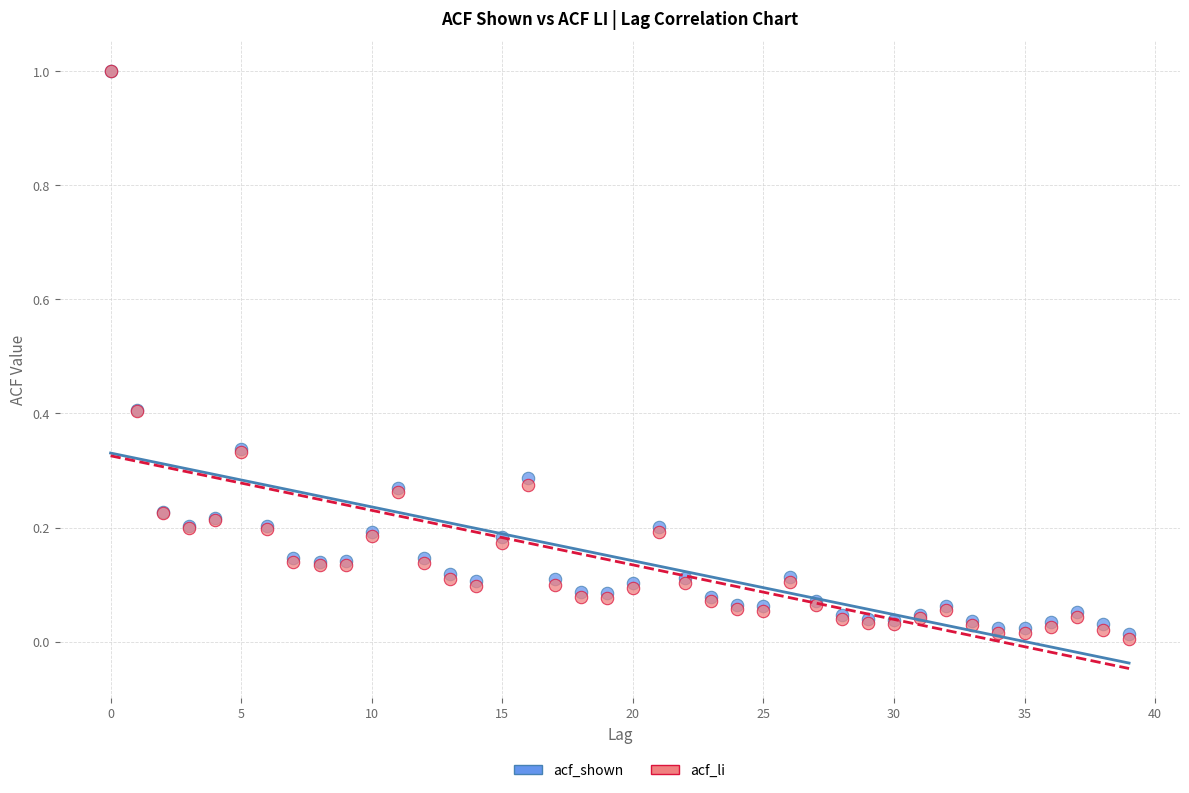

What are all the series names shown in the legend?

acf_shown, acf_li